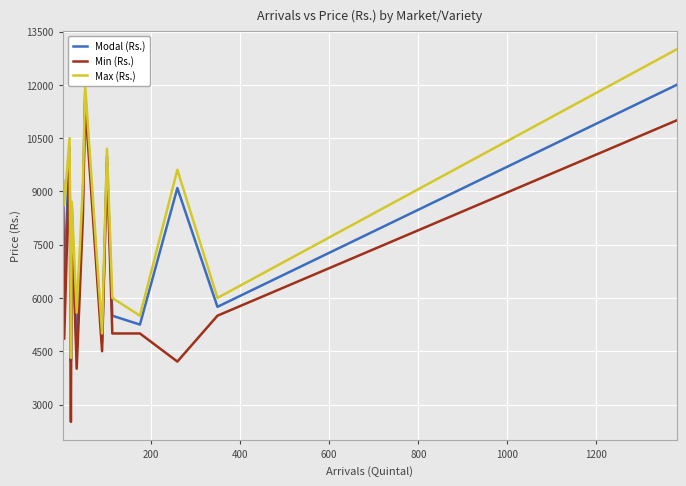

List the series in order of their overall mean, highest first.

Max (Rs.), Modal (Rs.), Min (Rs.)